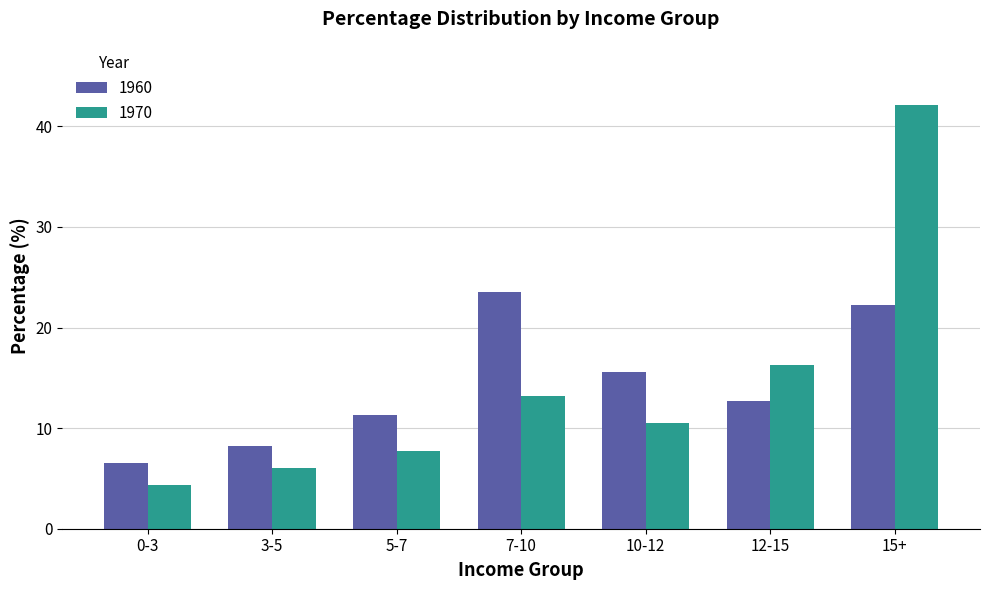

What position from the right is 10-12?

3